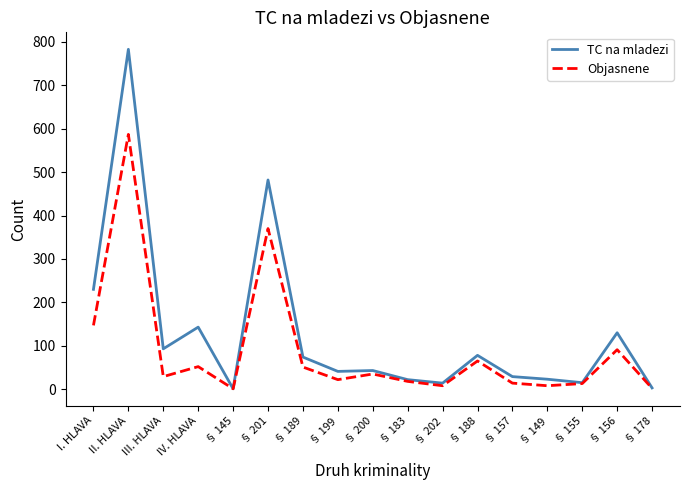

List the series in order of their peak value, lowest first.

Objasnene, TC na mladezi